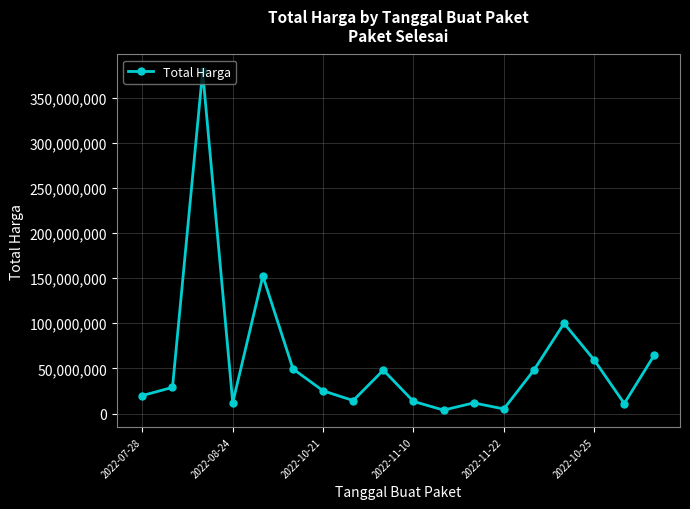

True or false: there are more than 1 points higher than both neighbors.

True